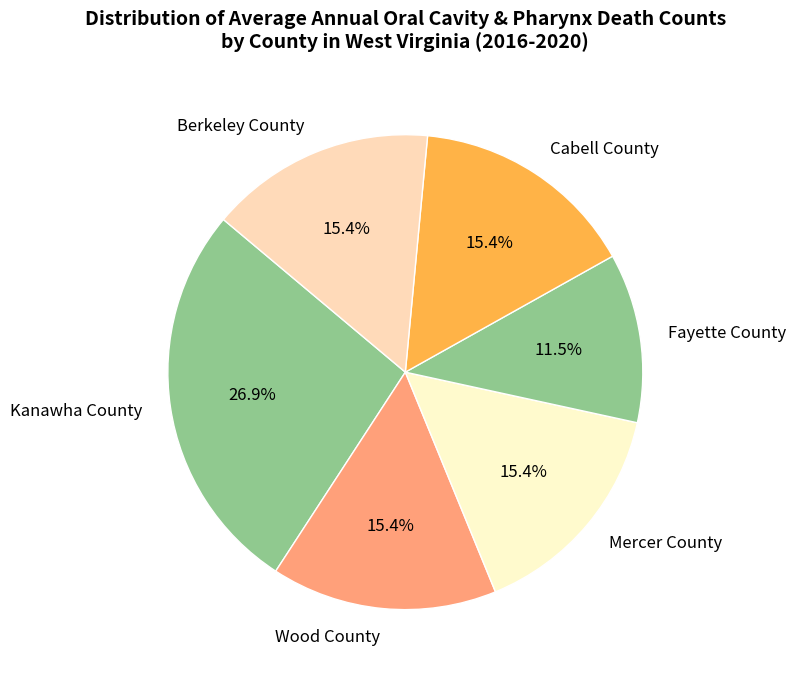

To the nearest percent, what is the combined percentage of Fayette County and Cabell County?

27%